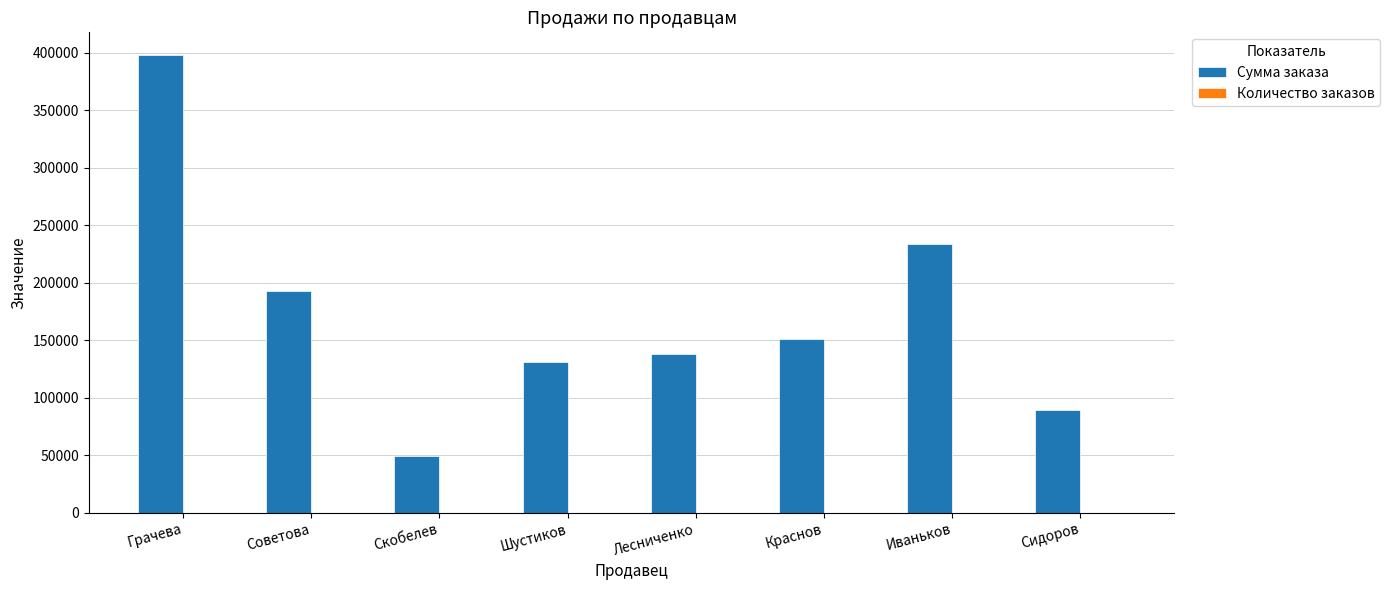

Which series changed the most between Лесниченко and Иваньков?

Сумма заказа